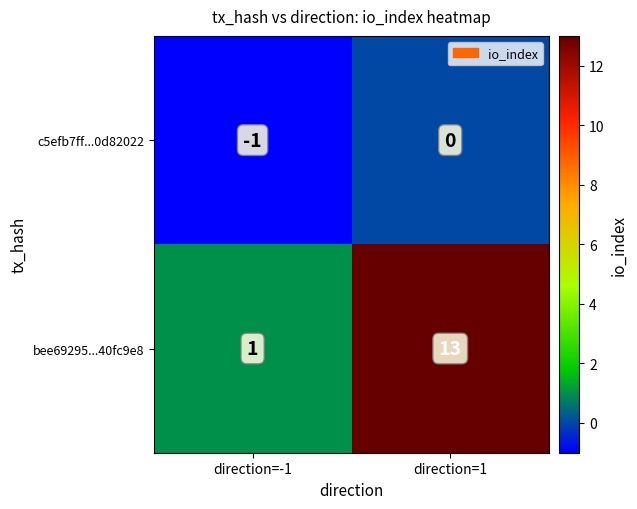

How many data points does each series have?

2